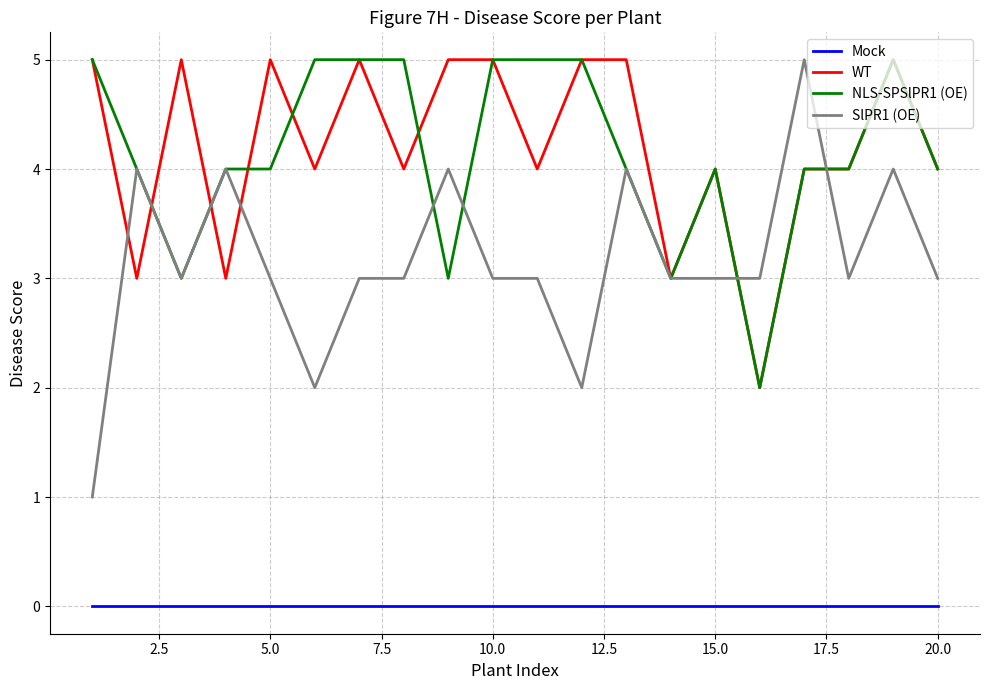

True or false: Mock and WT cross at least once.

False